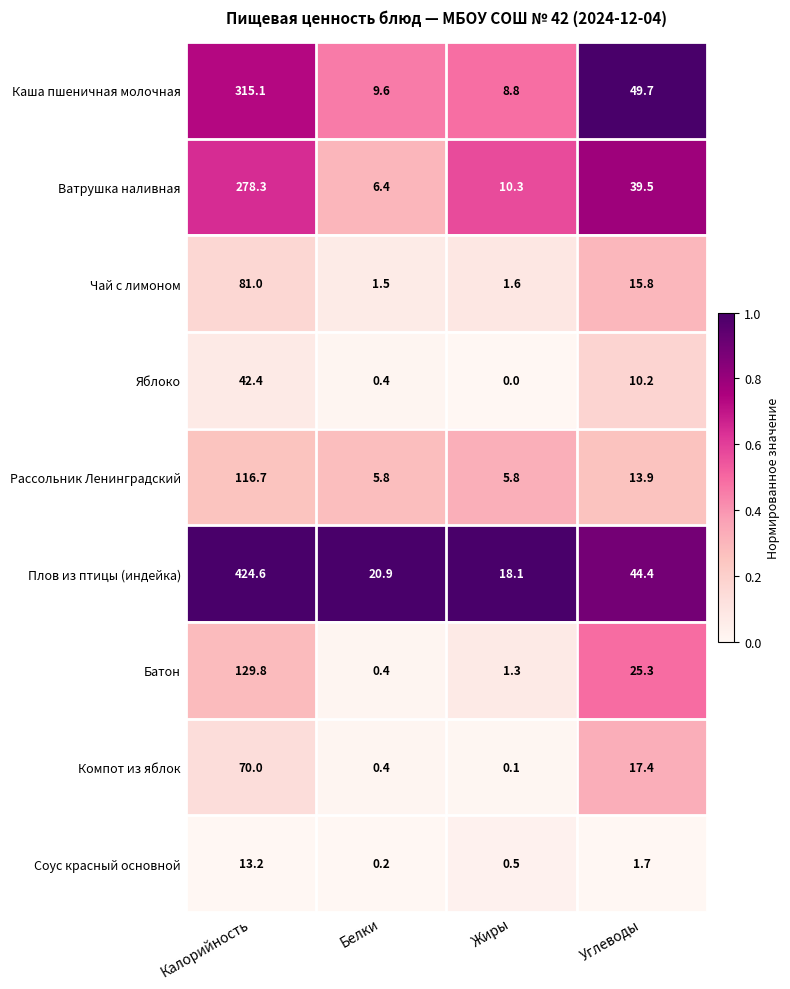

Rank the series at Углеводы from lowest to highest value.

Соус красный основной, Яблоко, Рассольник Ленинградский, Чай с лимоном, Компот из яблок, Батон, Ватрушка наливная, Плов из птицы (индейка), Каша пшеничная молочная